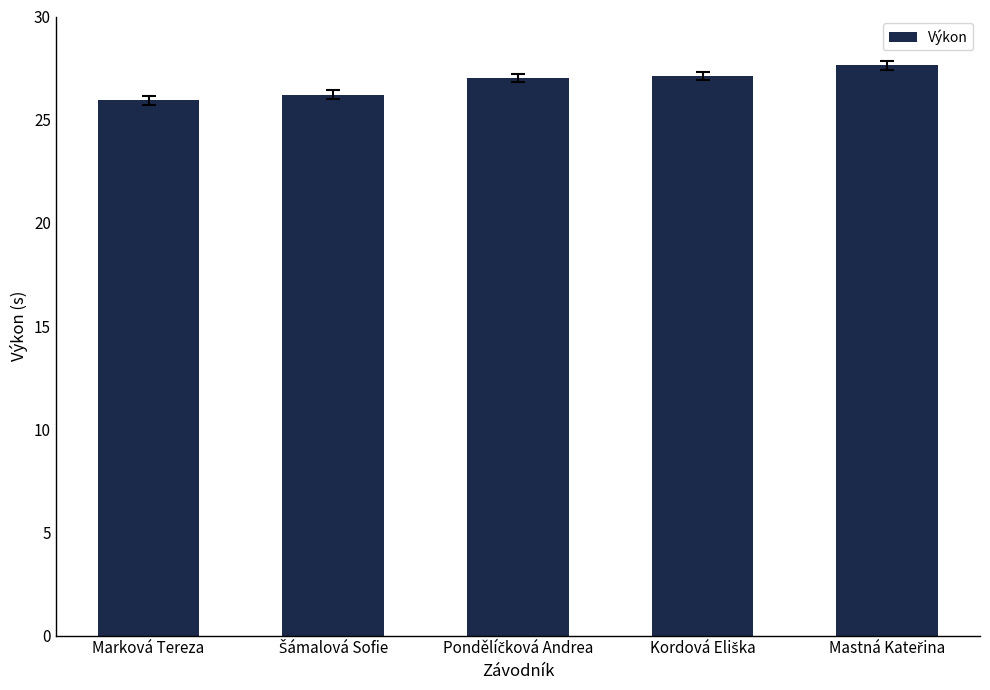

What is the difference between the maximum and second lowest values?

1.4